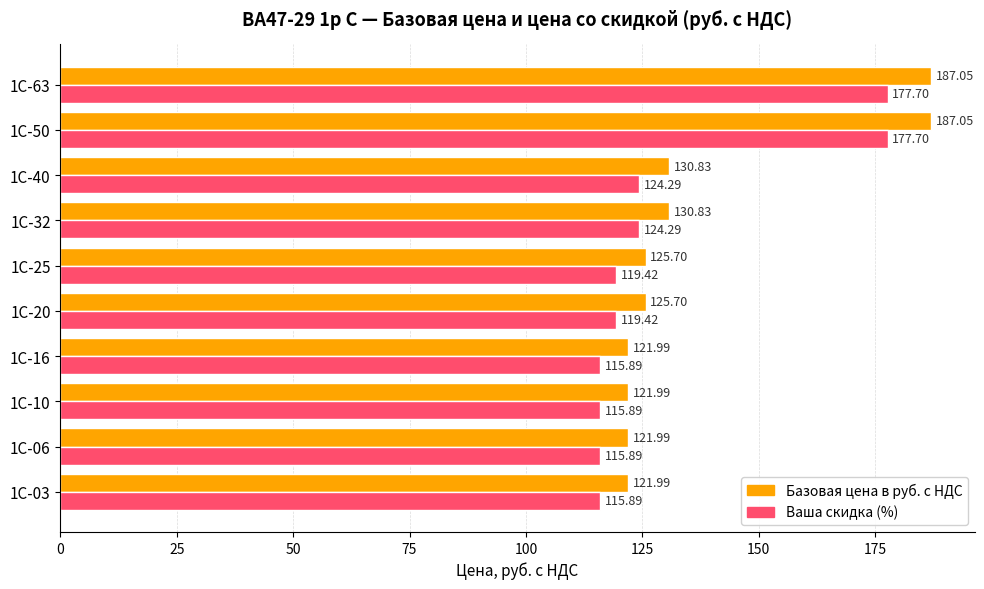

How many values in the Ваша скидка (%) series exceed 119?

6